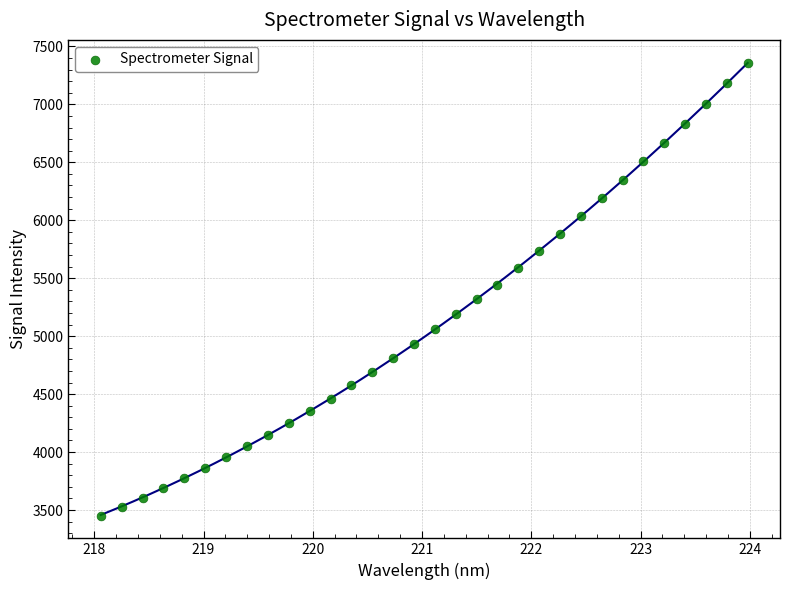

What is the range of X values (max minus min)?

5.9